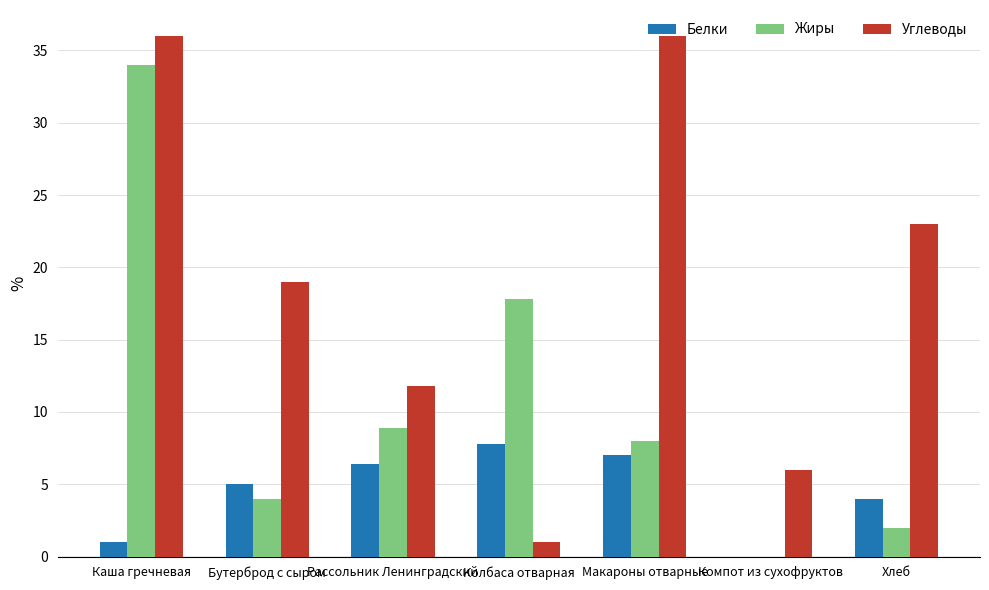

How many distinct data groups are displayed?

3